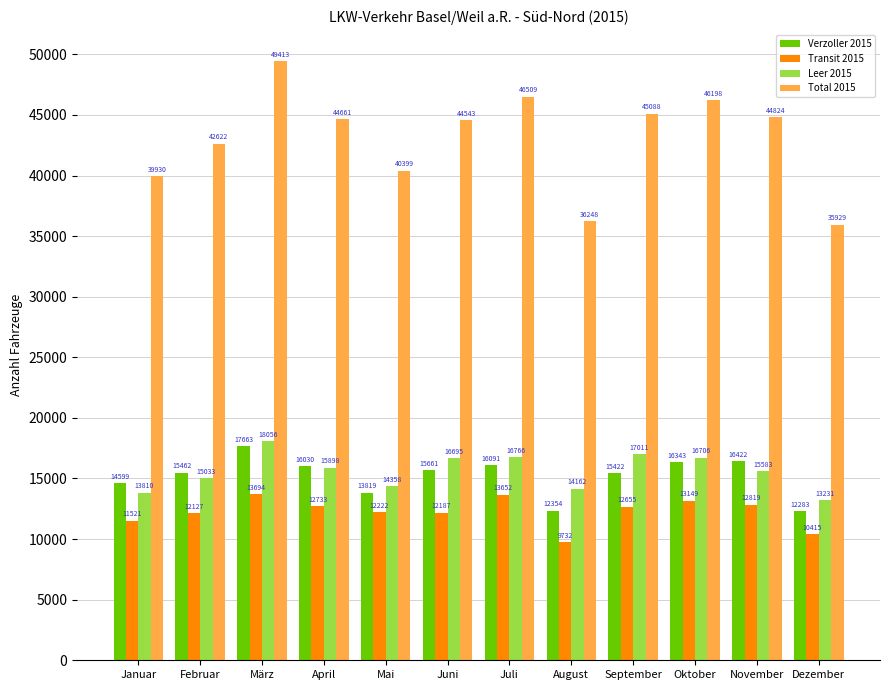

What is the value of the Verzoller 2015 bar at the 6th from the left?

15661